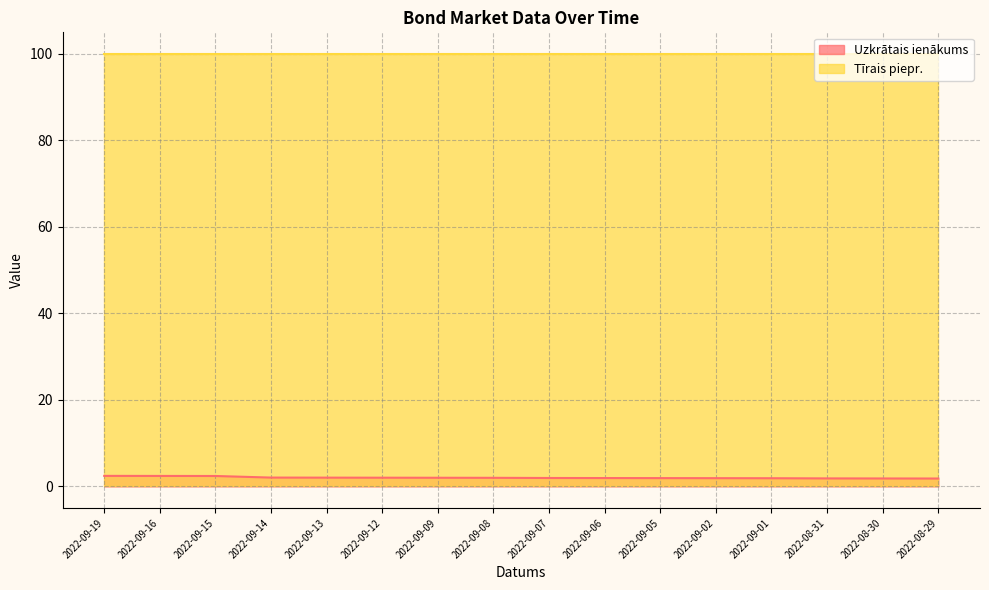

What is the smallest value displayed?

1.8